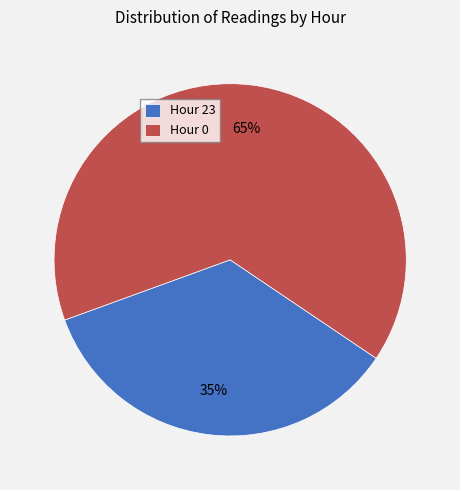

Rank the categories by value from lowest to highest.

Hour 23, Hour 0